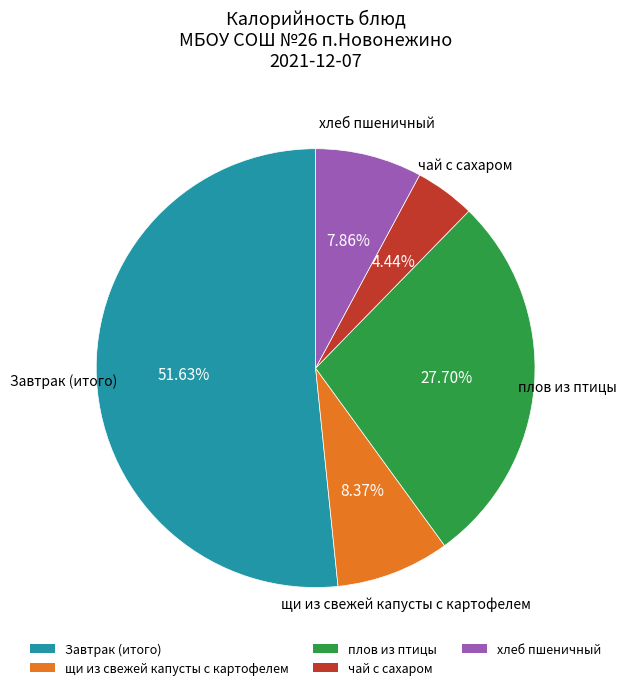

Does Завтрак (итого) represent more than half of the total?

Yes